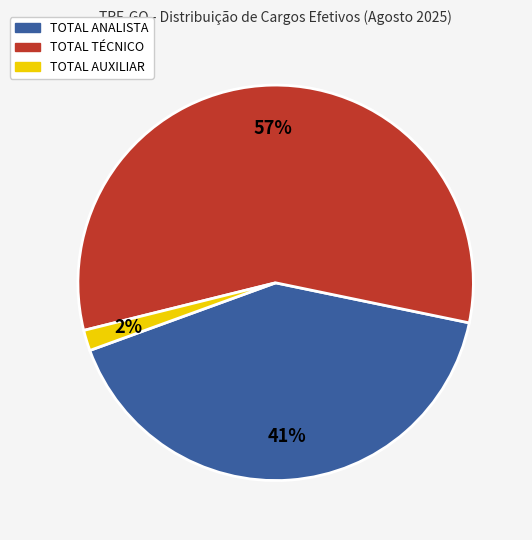

Rank the categories by value from lowest to highest.

TOTAL AUXILIAR, TOTAL ANALISTA, TOTAL TÉCNICO